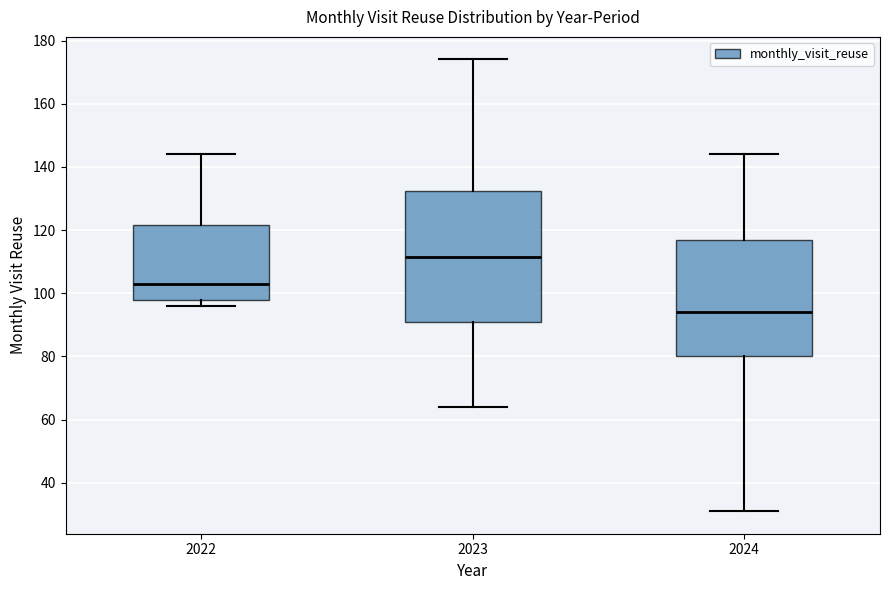

Reading left to right, transcribe this box plot: for each box, give where its median line is, the range the box spans, and where its two whiskers end, as read against the y-axis. The values are not printed on the chart, so give them approximately, as read against the axis.

2022: median 104, box 98 to 122, whiskers 96 to 144
2023: median 112, box 90 to 132, whiskers 64 to 174
2024: median 94, box 80 to 118, whiskers 32 to 144